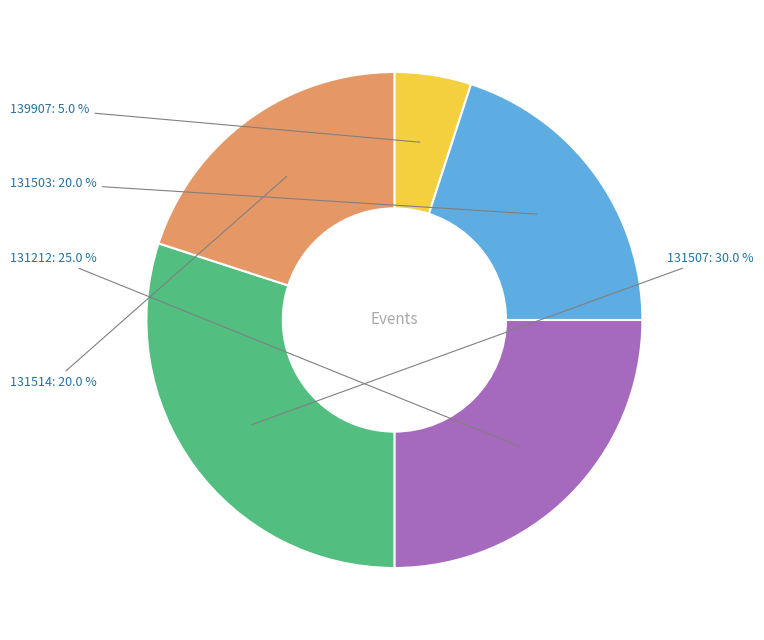

To the nearest percent, what percentage of the pie is 131212?

25%